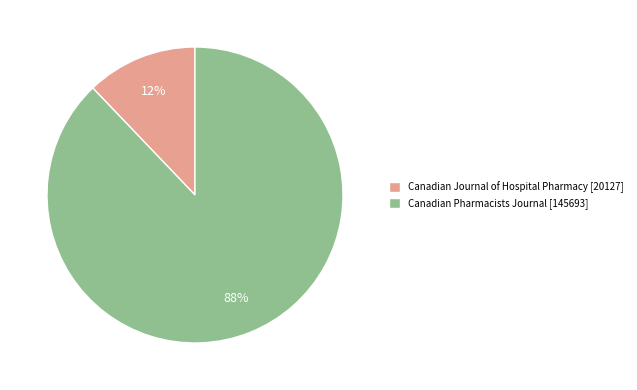

Is there any slice that represents more than half of the pie?

Yes